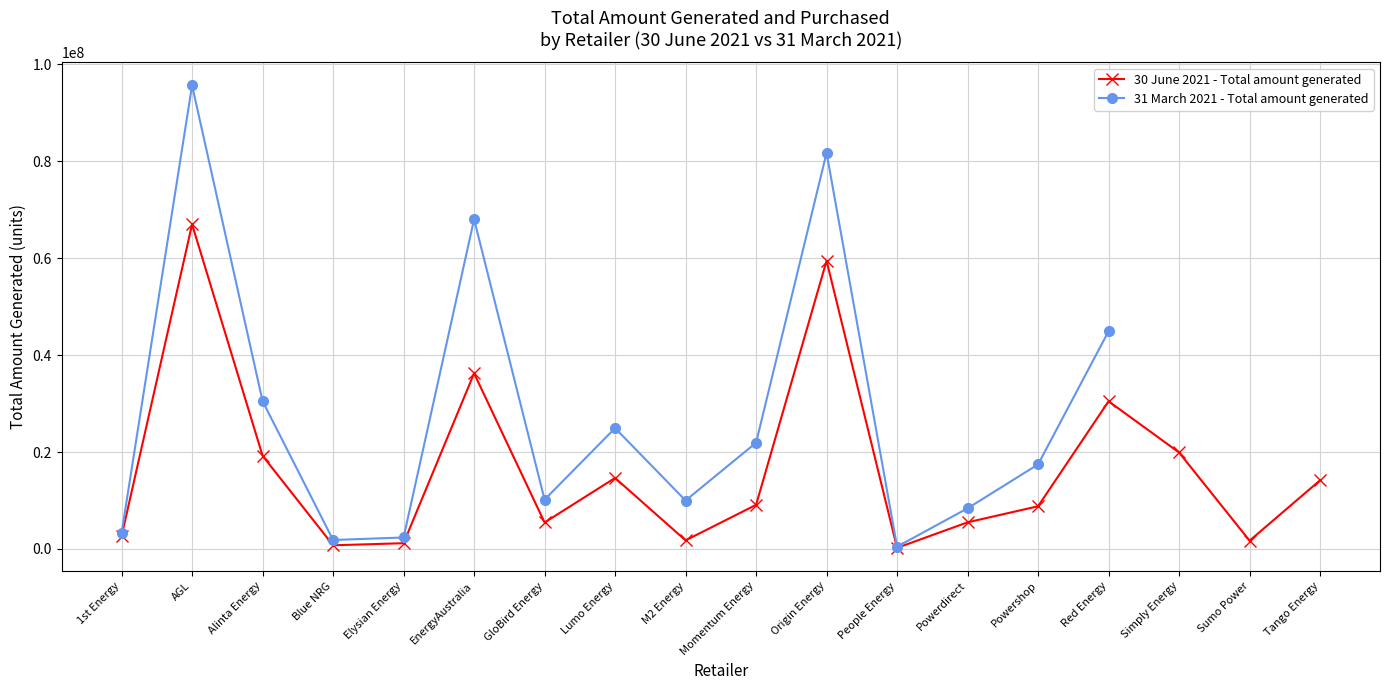

What is the average value?

16570062.2